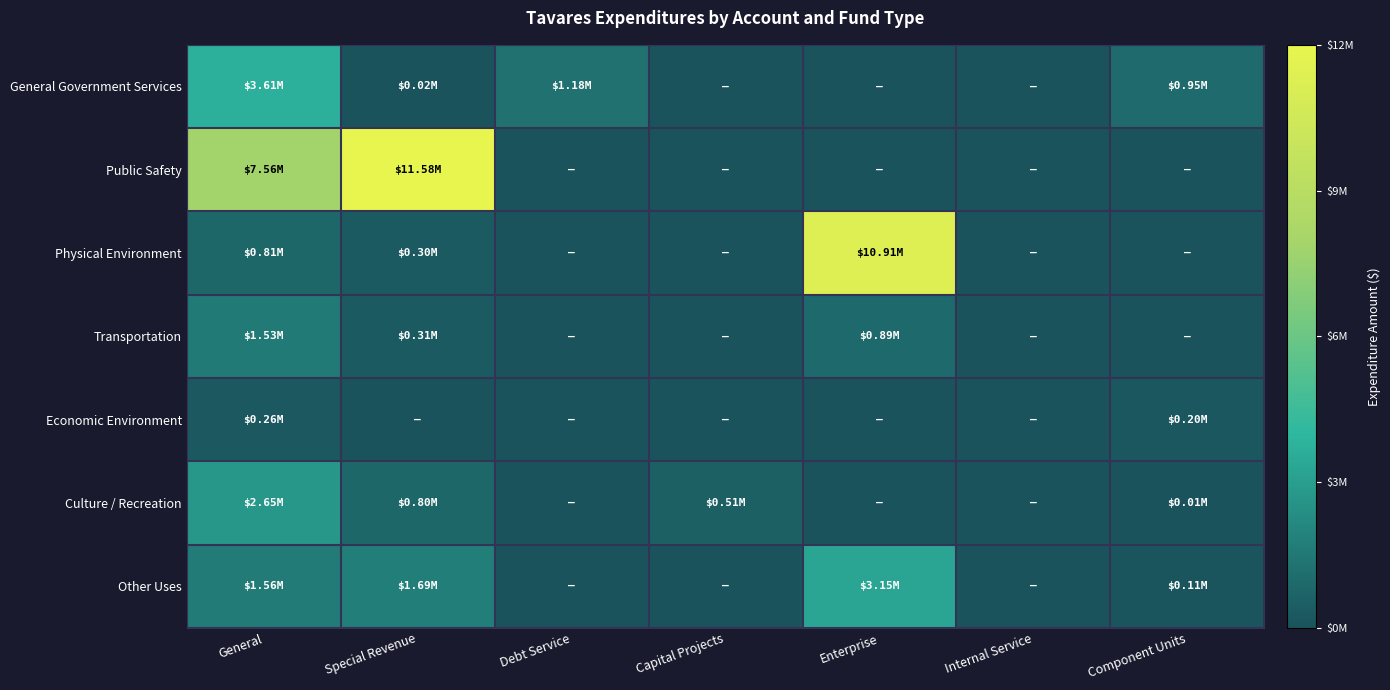

Between General and Internal Service, which is larger?

General